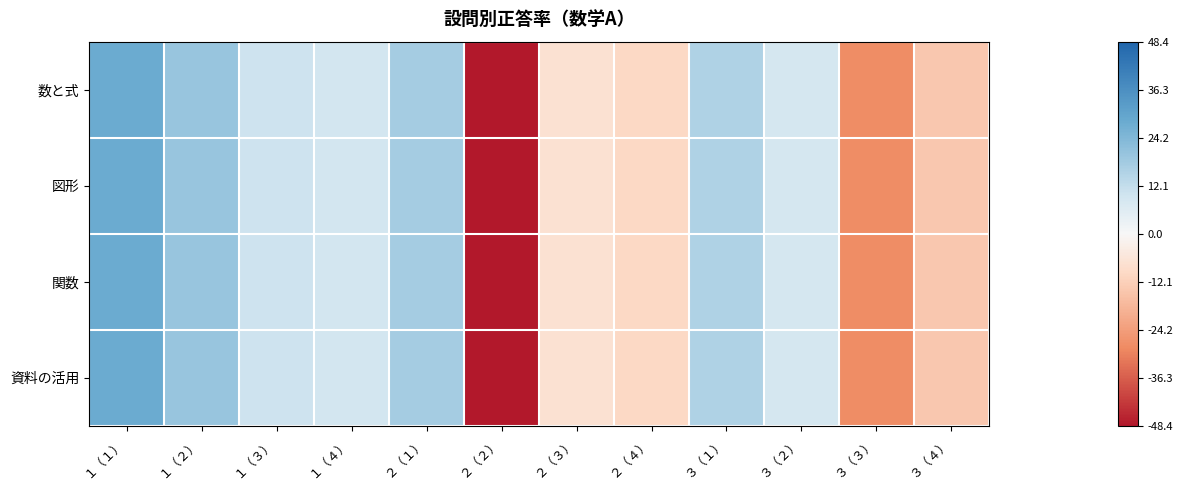

How many data points does each series have?

12